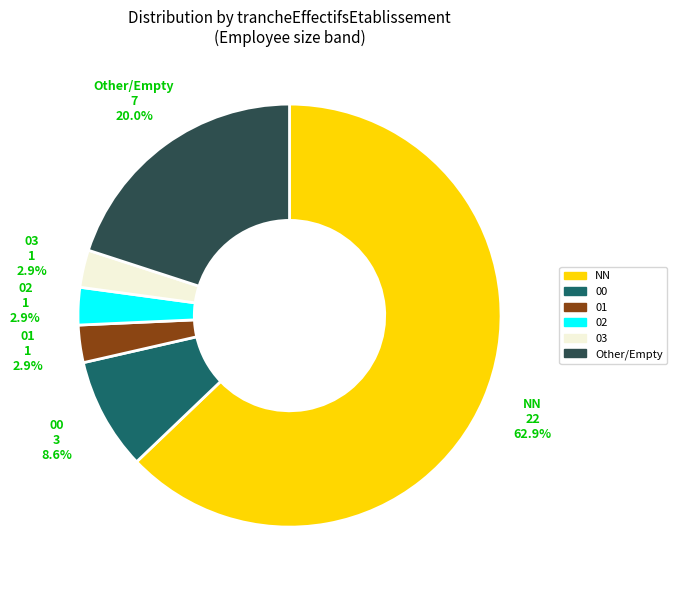

Does any single category account for the majority?

Yes